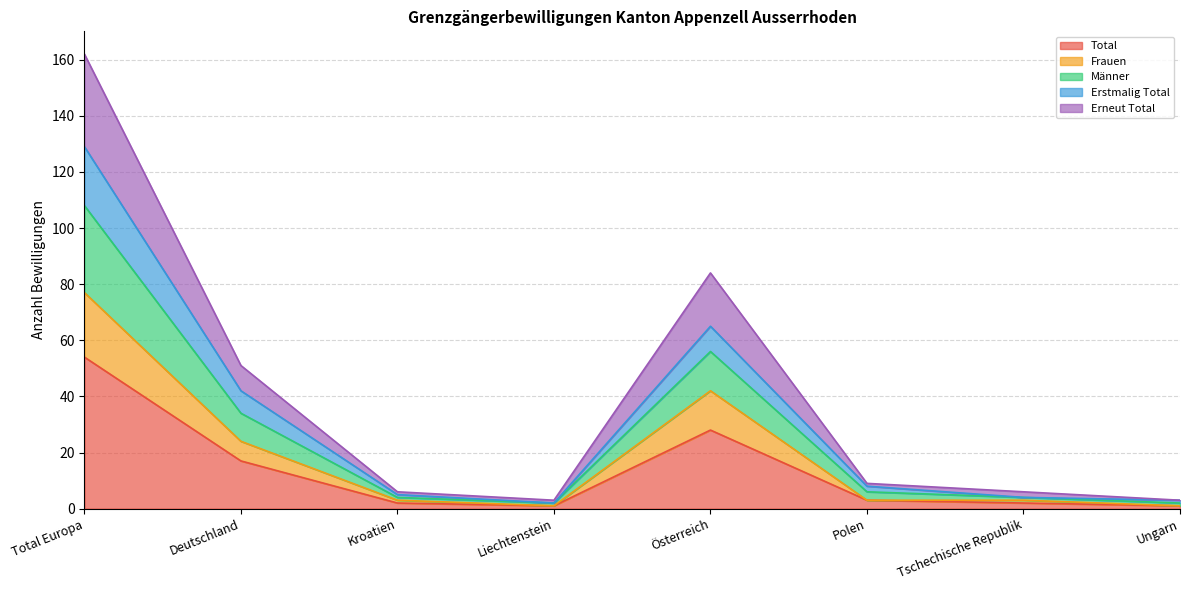

List the labels in order of Männer value, largest first.

Total Europa, Österreich, Deutschland, Polen, Kroatien, Tschechische Republik, Ungarn, Liechtenstein